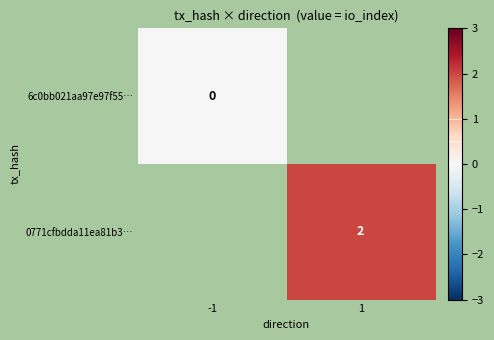

Is the value of 0771cfbdda11ea81b3… at 1 greater than the value of 6c0bb021aa97e97f55… at -1?

Yes